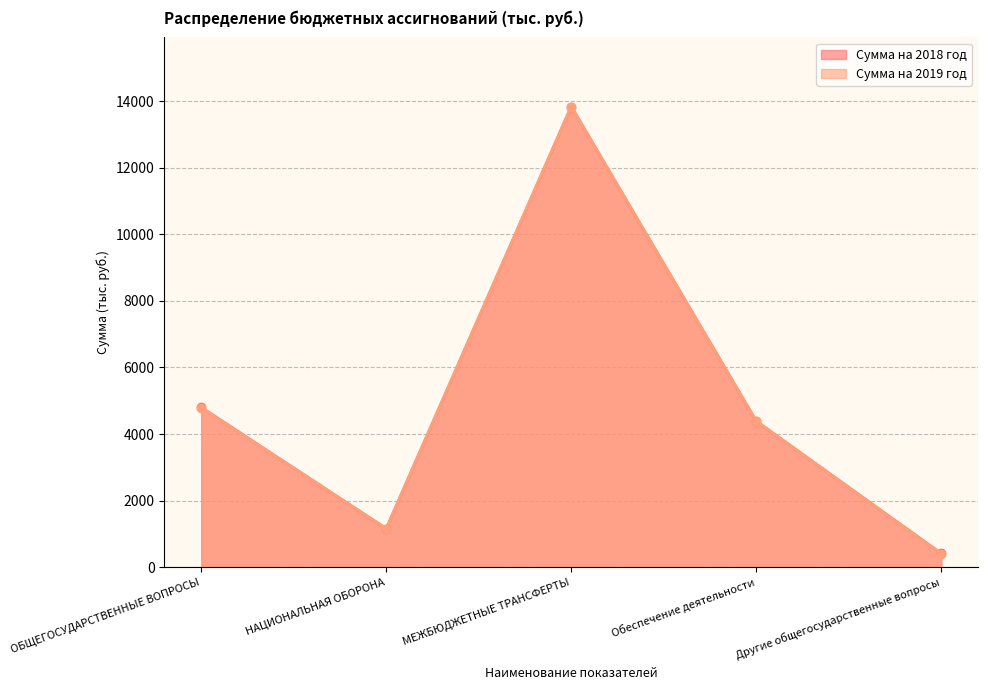

At how many categories does at least one series exceed 5254?

1